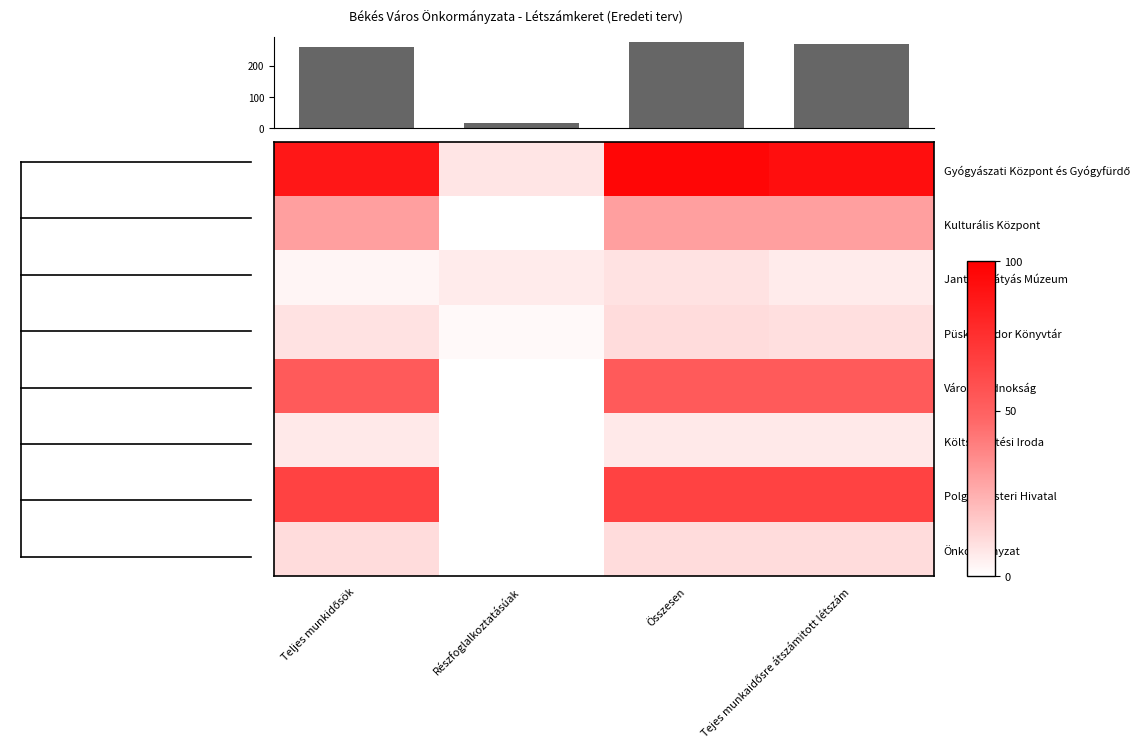

What is the average value of the Jantyik Mátyás Múzeum series?

6